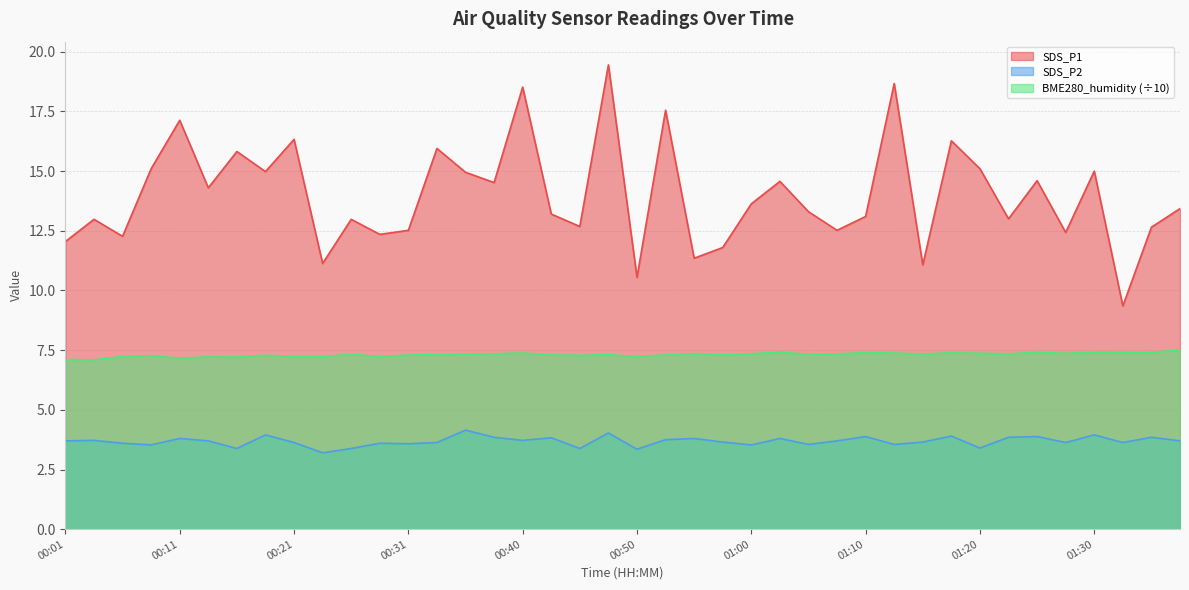

The SDS_P1 series shows 2.8 at 00:26. True or false?

False